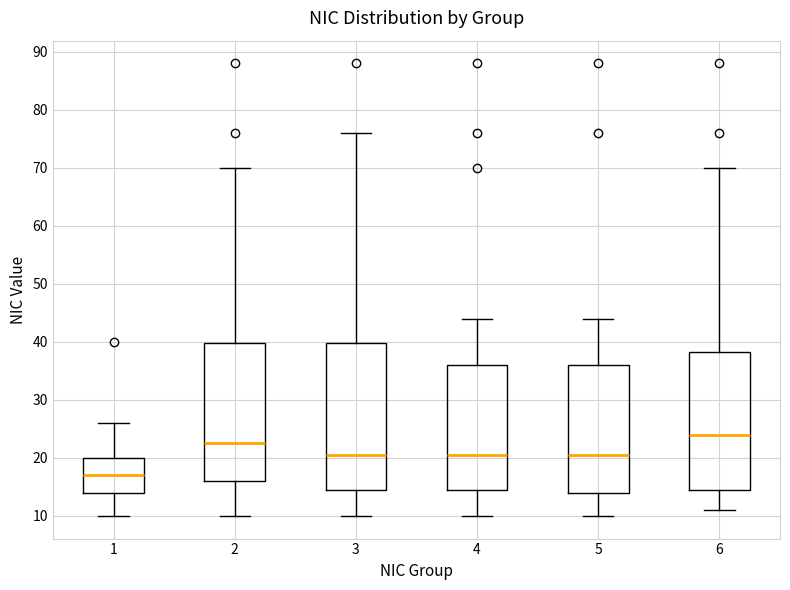

Reading left to right, read every box against the y-axis: the position of its median line, the range the box covers, and the ends of its whiskers. The values are not printed on the chart, so give them approximately, as read against the axis.

1: median 17, box 14 to 20, whiskers 10 to 26
2: median 23, box 16 to 40, whiskers 10 to 70
3: median 21, box 15 to 40, whiskers 10 to 76
4: median 21, box 15 to 36, whiskers 10 to 44
5: median 21, box 14 to 36, whiskers 10 to 44
6: median 24, box 15 to 38, whiskers 11 to 70